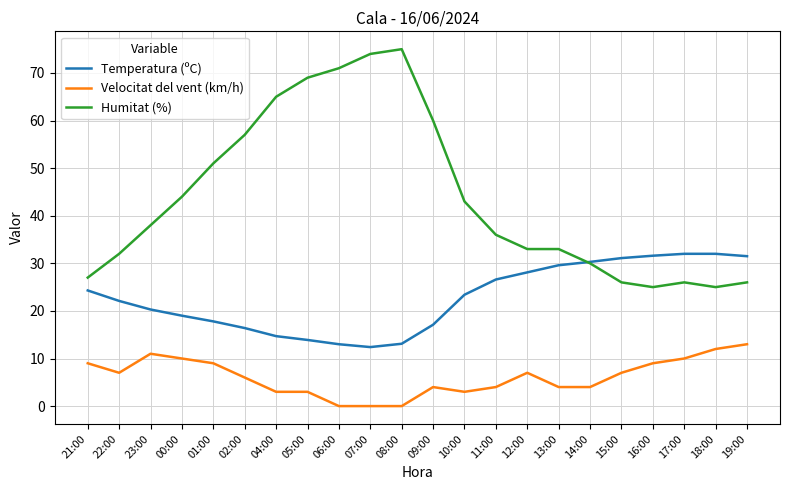

Where is Humitat (%) nearest to the value 50?

01:00